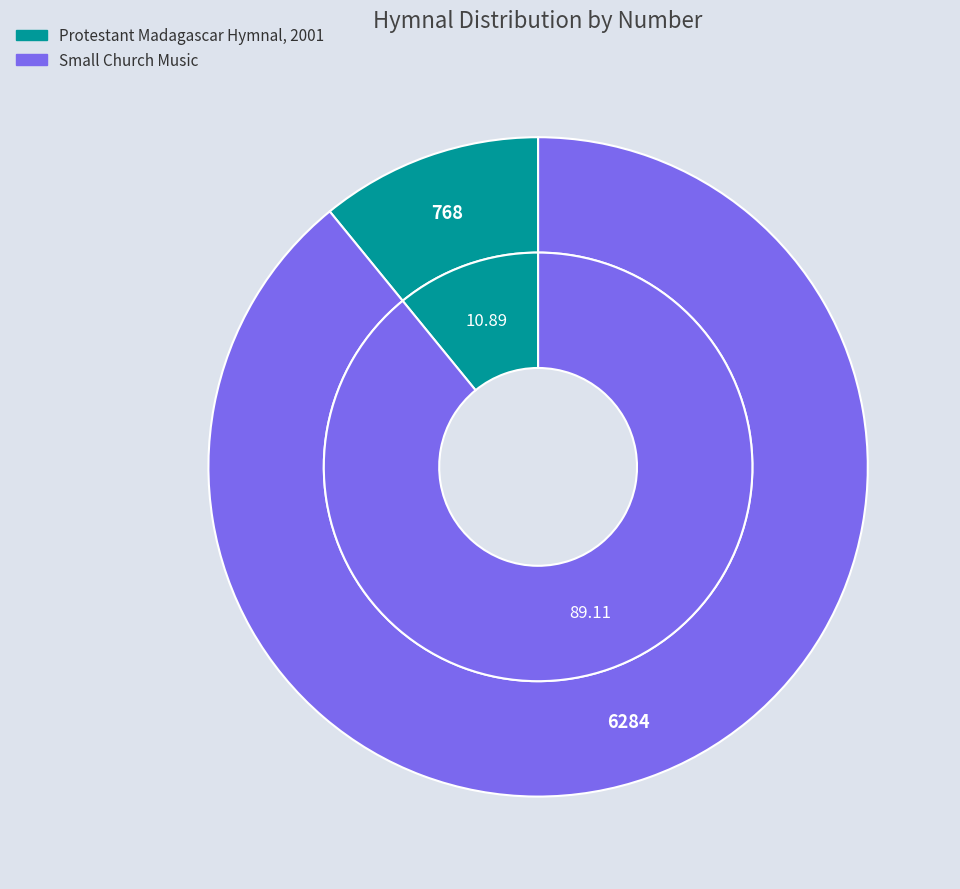

To the nearest percent, what is the combined percentage of Protestant Madagascar Hymnal, 2001 and Small Church Music?

100%